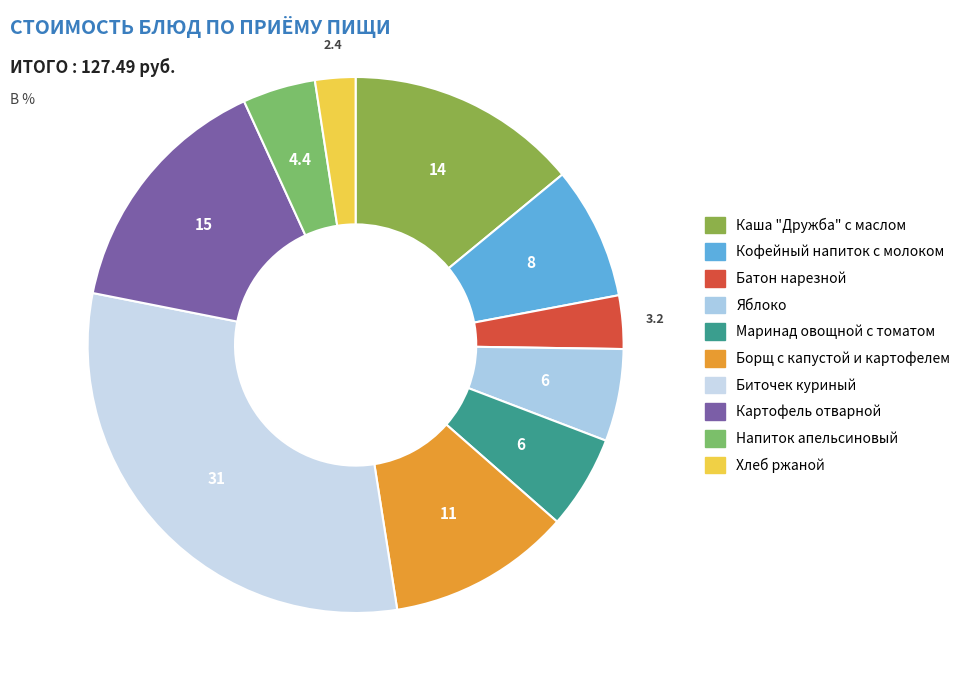

Count the number of slices in the pie.

10